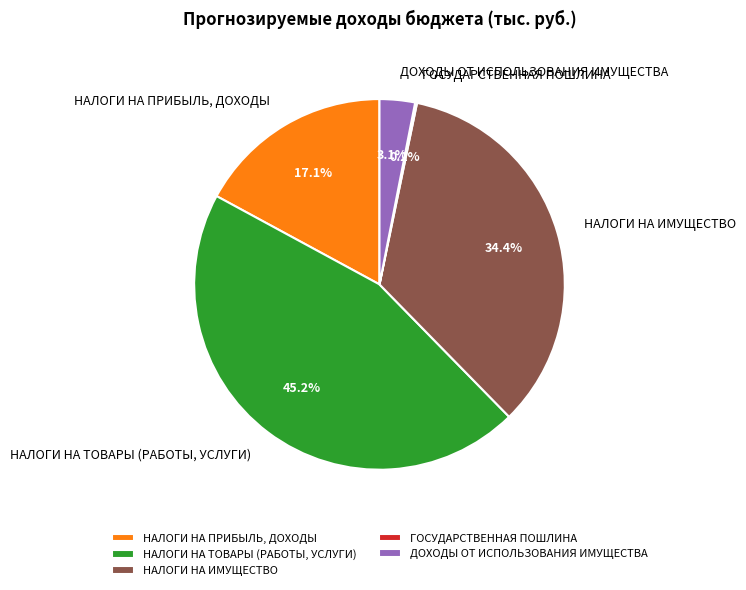

What is the ratio of the value at ДОХОДЫ ОТ ИСПОЛЬЗОВАНИЯ ИМУЩЕСТВА to the value at НАЛОГИ НА ИМУЩЕСТВО?

0.1